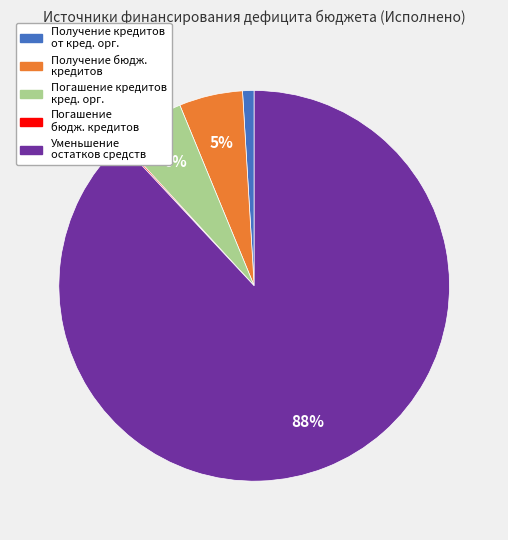

Is there a majority slice in this chart?

Yes